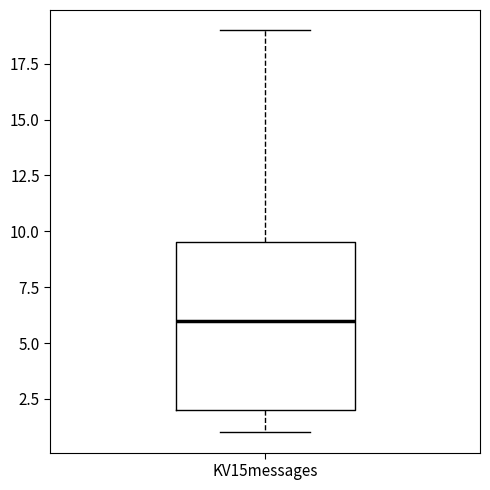

Read this box plot against the y-axis: the position of the median line, the range covered by the box, and the ends of both whiskers. The values are not printed on the chart, so give them approximately, as read against the axis.

median 6.0, box 2.0 to 9.5, whiskers 1.0 to 19.0